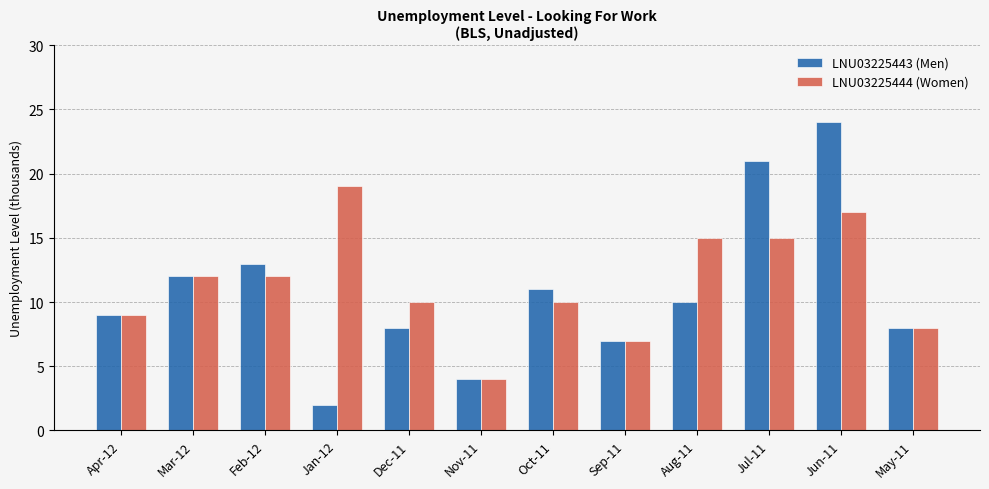

At which category is the sum across all series the highest?

Jun-11